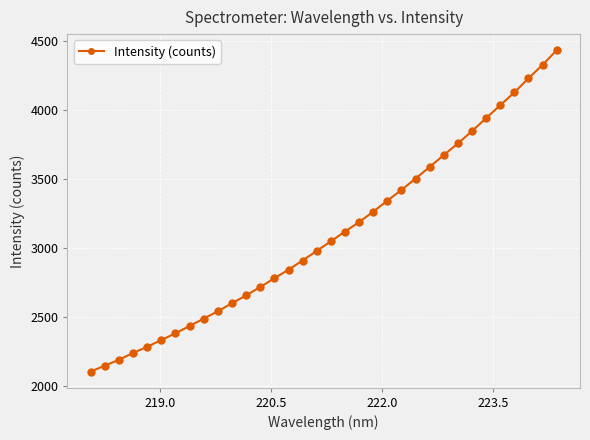

How many values are below 3047?

17